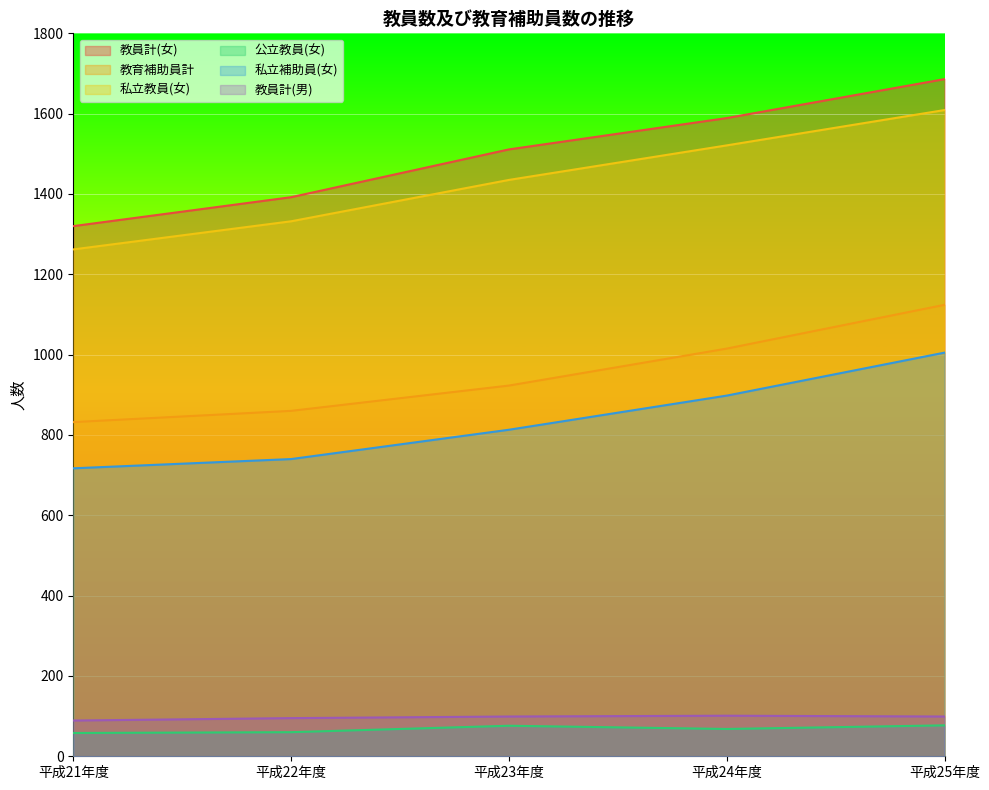

How many 私立教員(女) values are between 1332 and 1521?

3